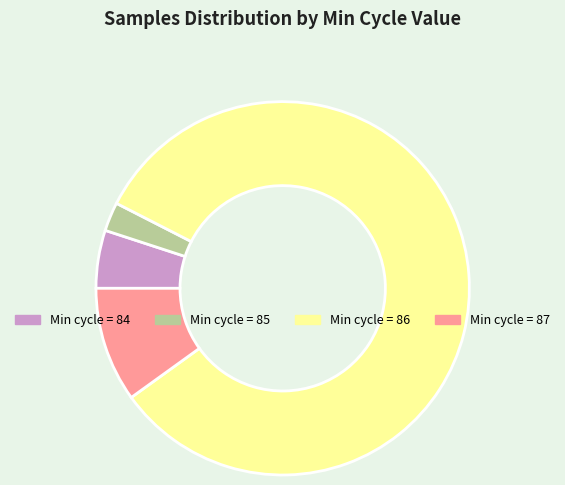

Does any single category account for the majority?

Yes